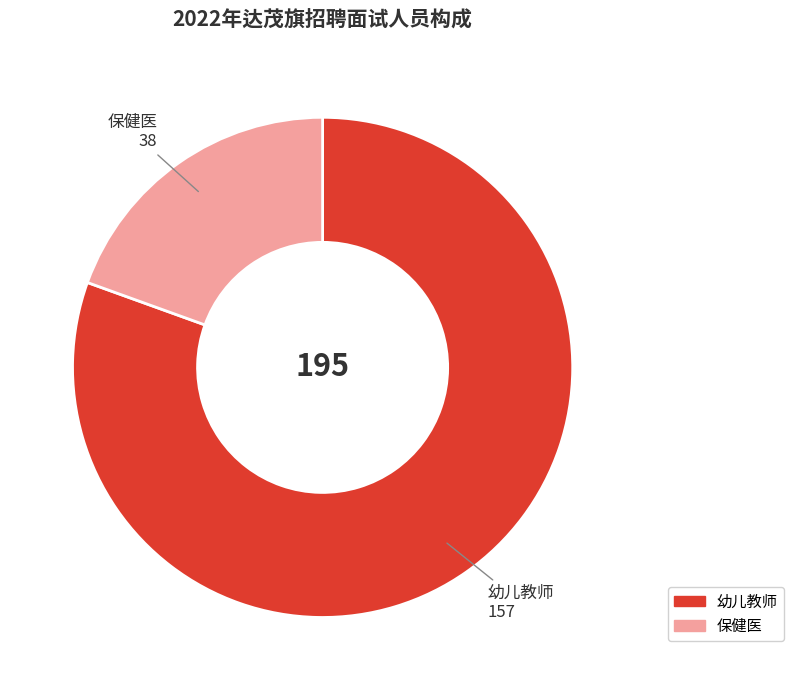

Is there a majority slice in this chart?

Yes